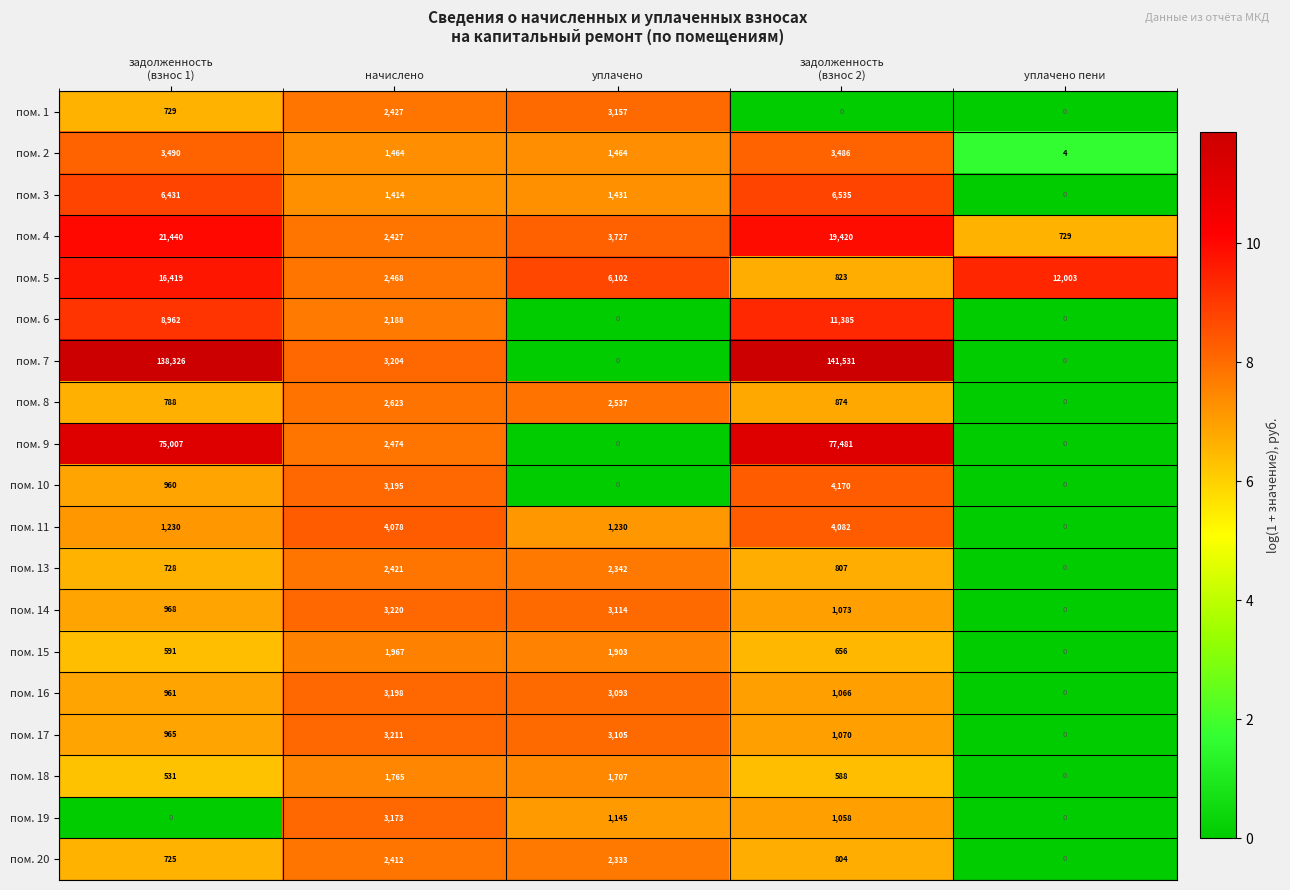

Read the пом. 1 value at уплачено.

3157